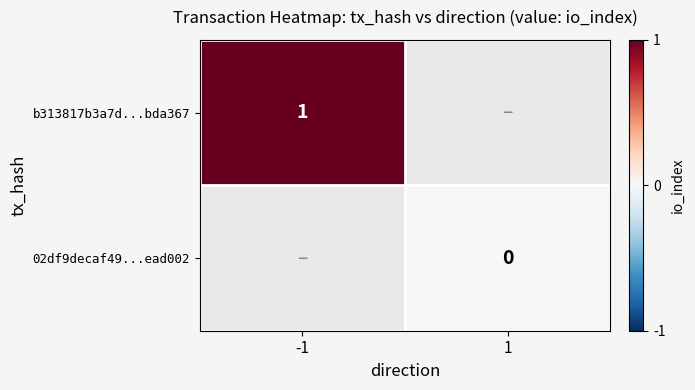

True or false: b313817b3a7d...bda367 has a value of 1 at -1.

True